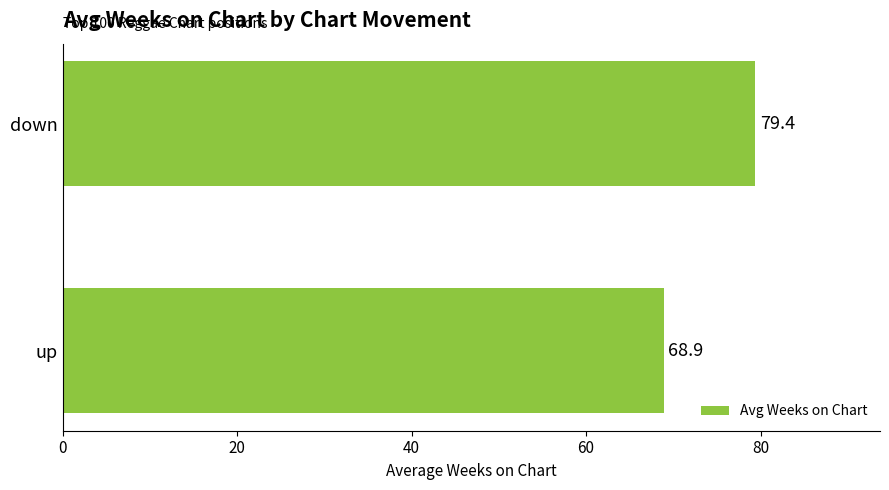

How many bars are there in total?

2